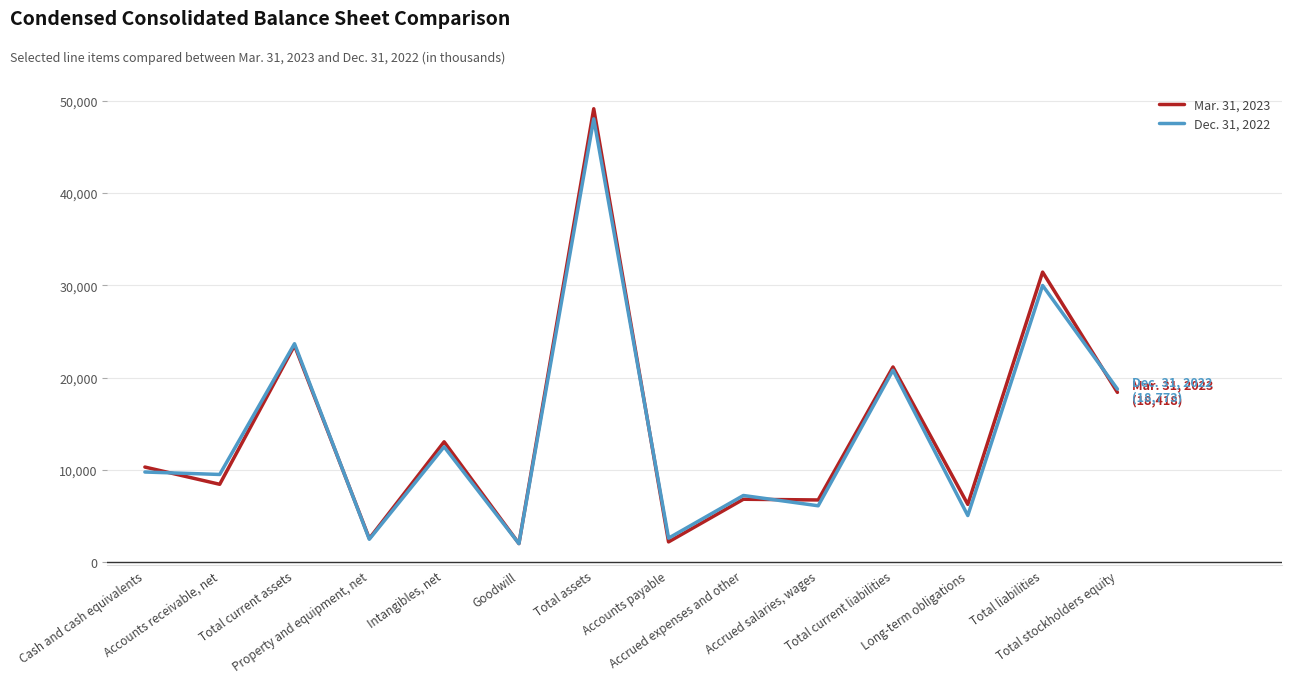

List the series in order of their overall mean, lowest first.

Dec. 31, 2022, Mar. 31, 2023